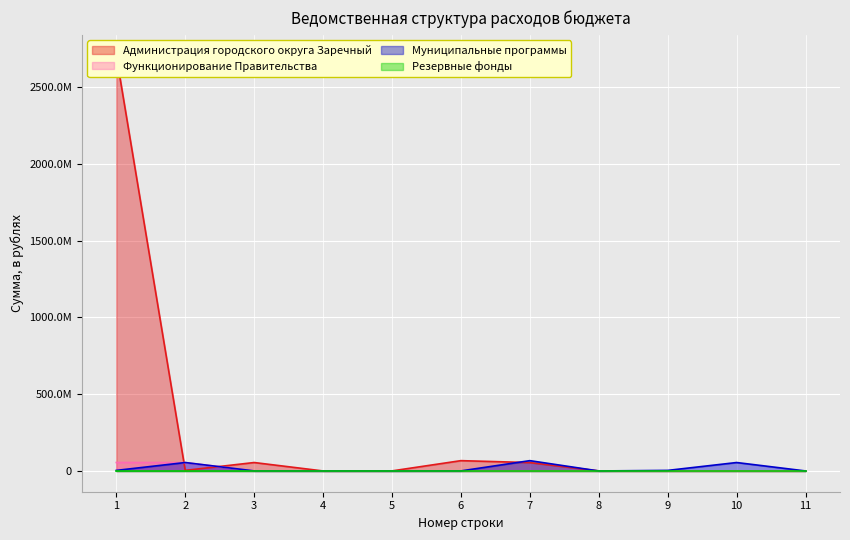

What is the value of the Администрация городского округа Заречный point at the 2nd from the left?

3652360.0